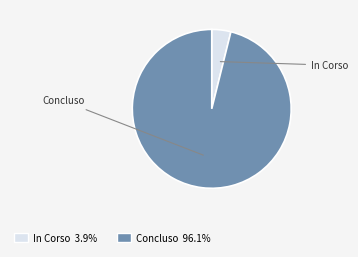

Count the number of slices in the pie.

2